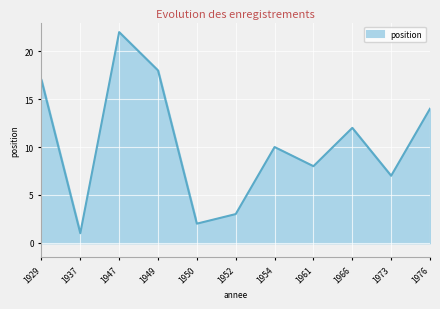

Reading right to left, list all the values displayed in this chart.

1976=14	1973=7	1966=12	1961=8	1954=10	1952=3	1950=2	1949=18	1947=22	1937=1	1929=17